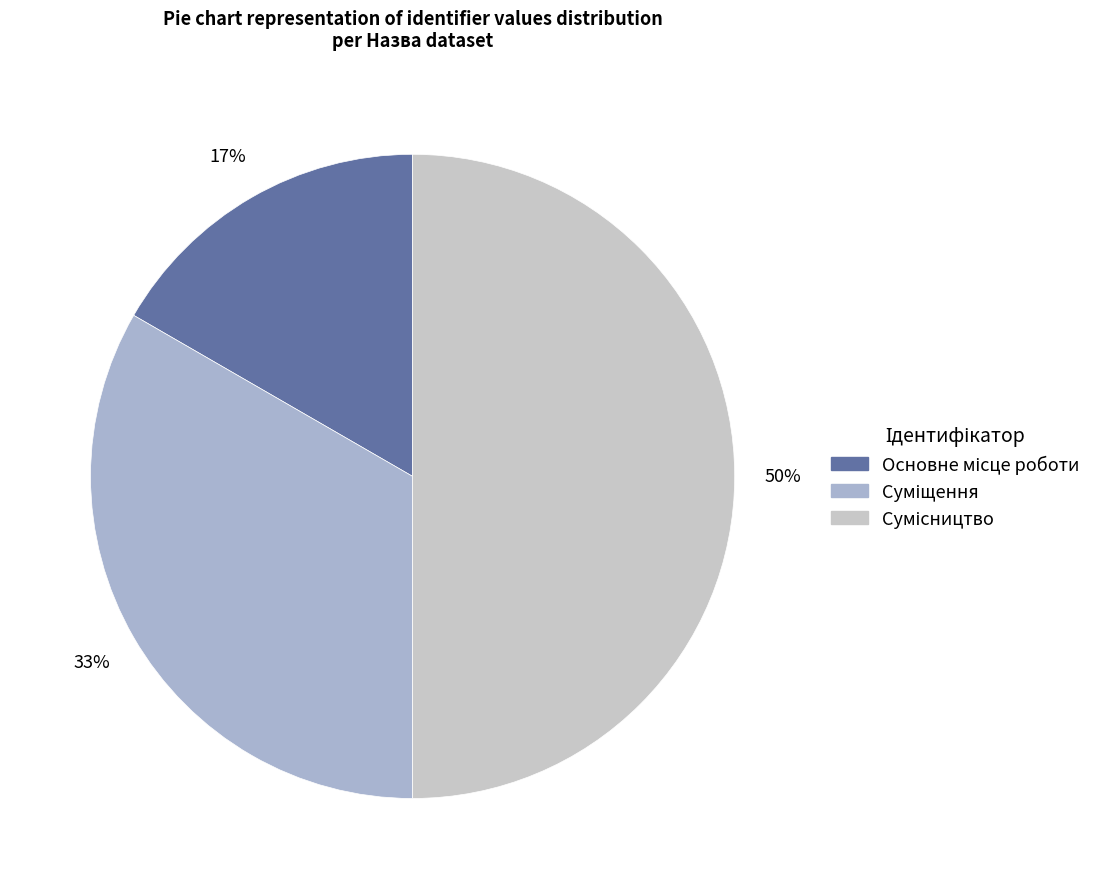

To the nearest percent, what is the combined percentage of Основне місце роботи and Суміщення?

50%